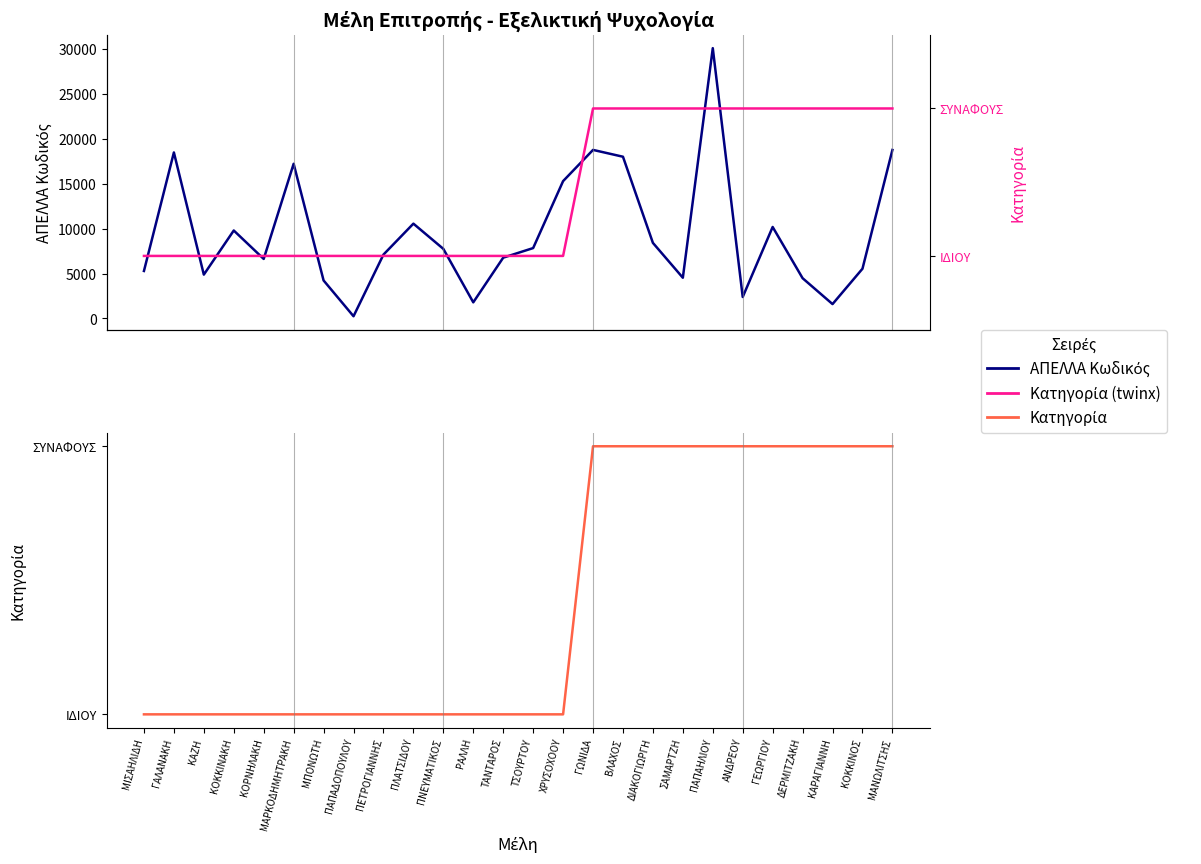

True or false: Κατηγορία (ΙΔΙΟΥ/ΣΥΝΑΦΟΥΣ) has more than 1 points higher than both neighbors.

False